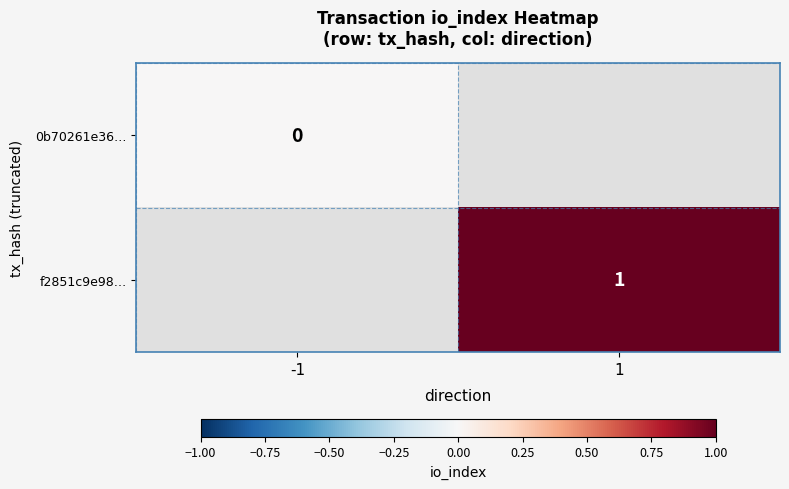

How many series are shown in this chart?

2